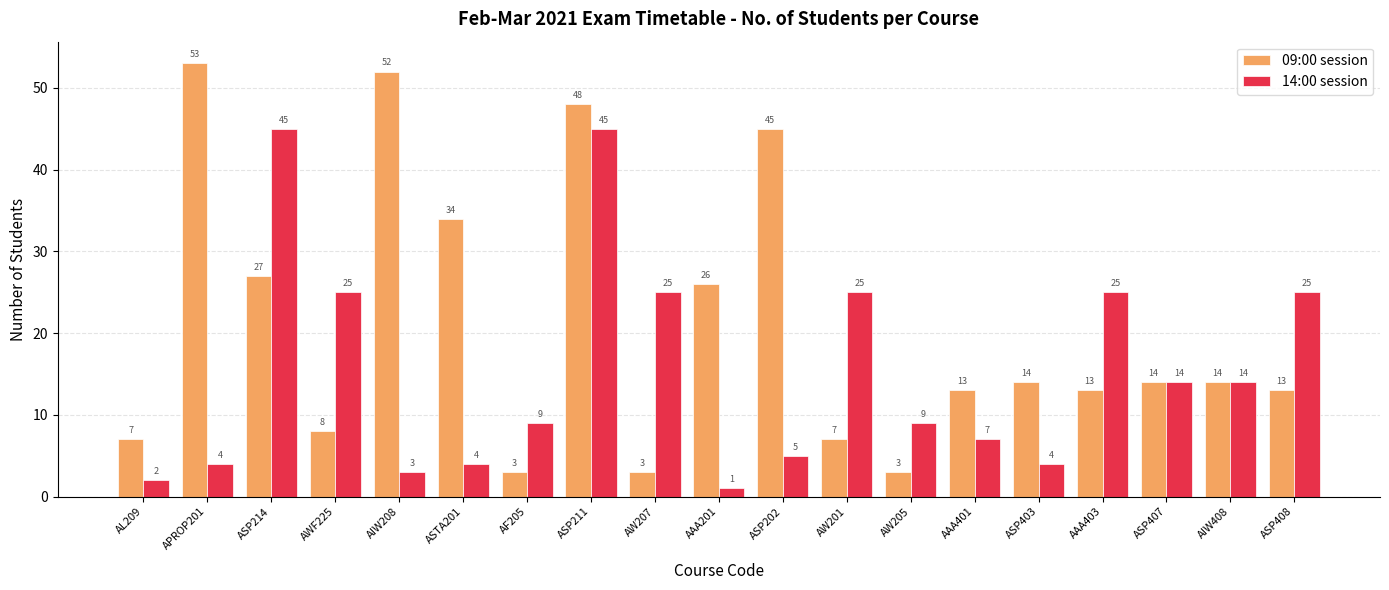

Which series has the widest spread of values?

09:00 session